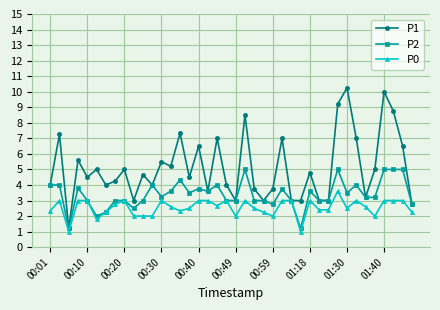

Which series has the largest total across all categories?

P1